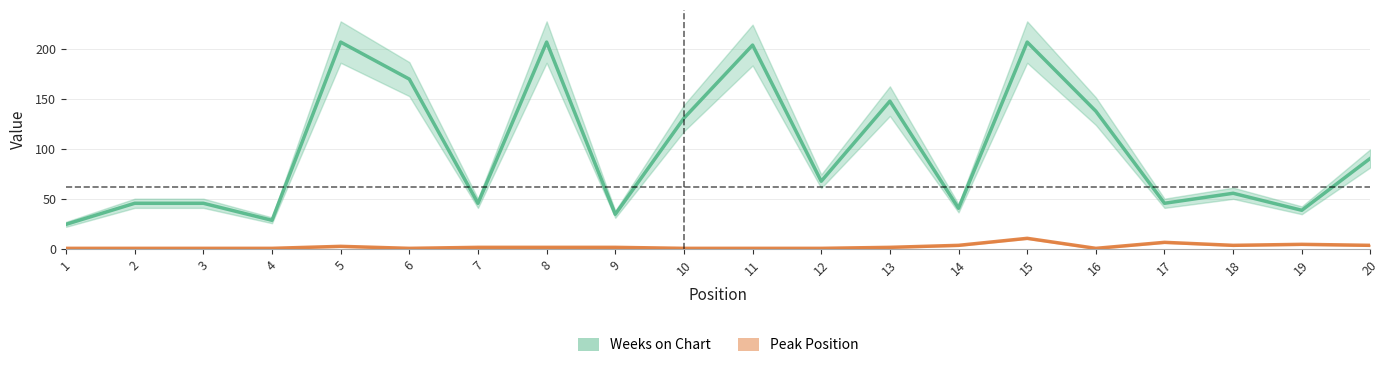

How many data points in Peak Position are less than 2?

9